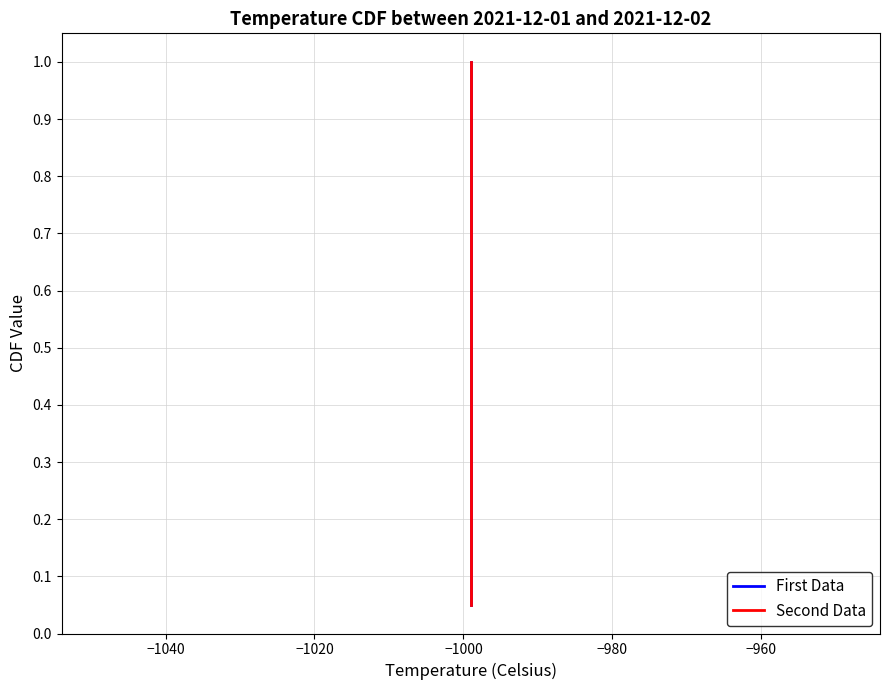

True or false: Second Data and First Data cross at least once.

False